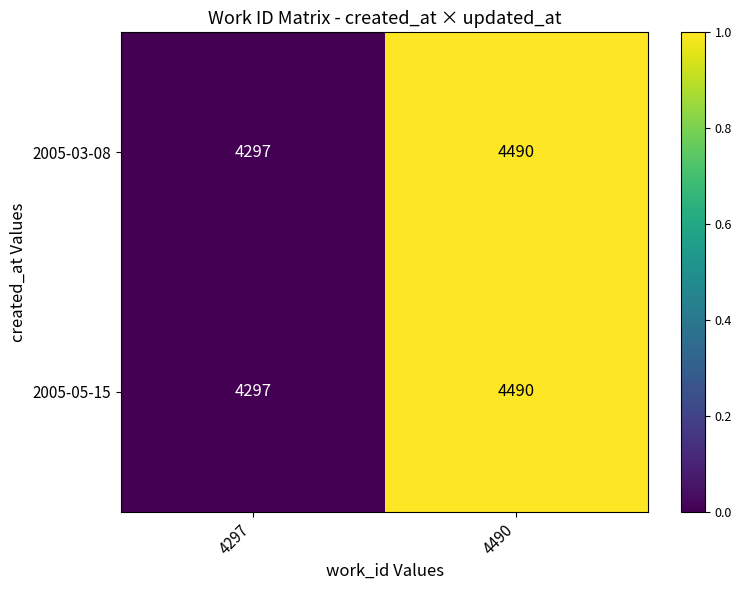

At which category is the sum across all series the highest?

4490